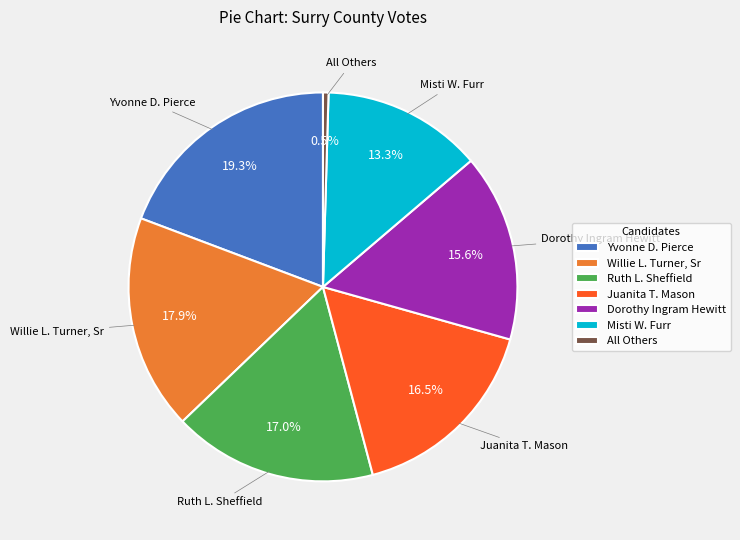

How many segments does this pie chart have?

7